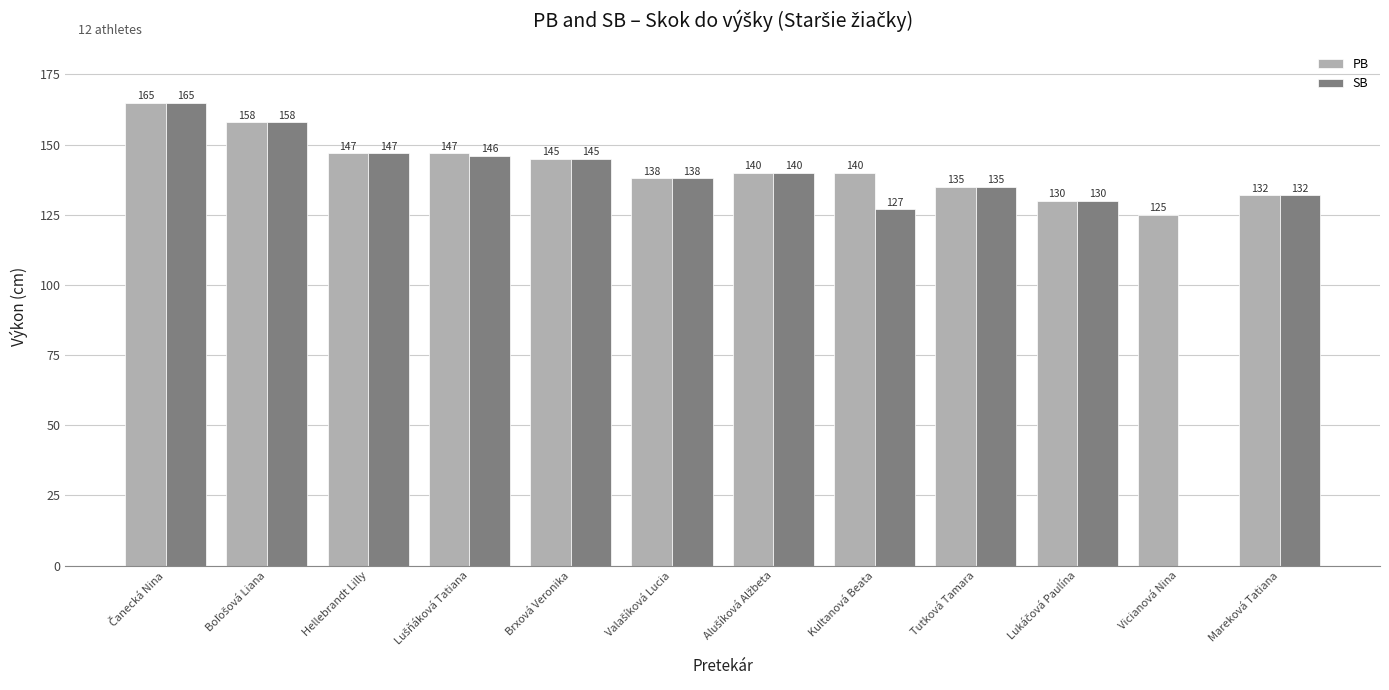

What is the total value across all series at Kultanová Beata?

267